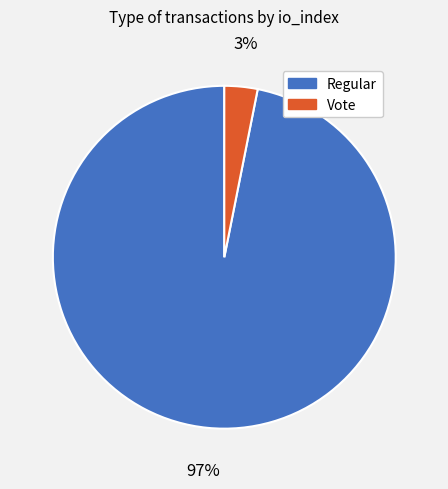

To the nearest percent, what is the average slice percentage?

50%